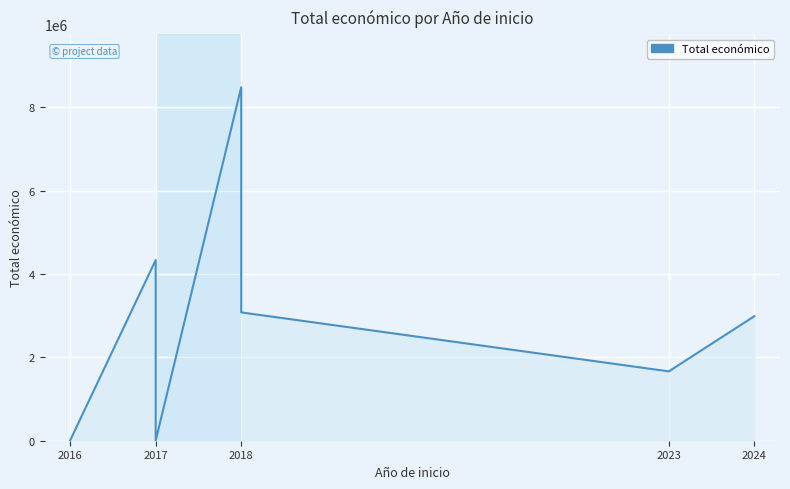

What is the difference between the maximum and second lowest values?

8475099